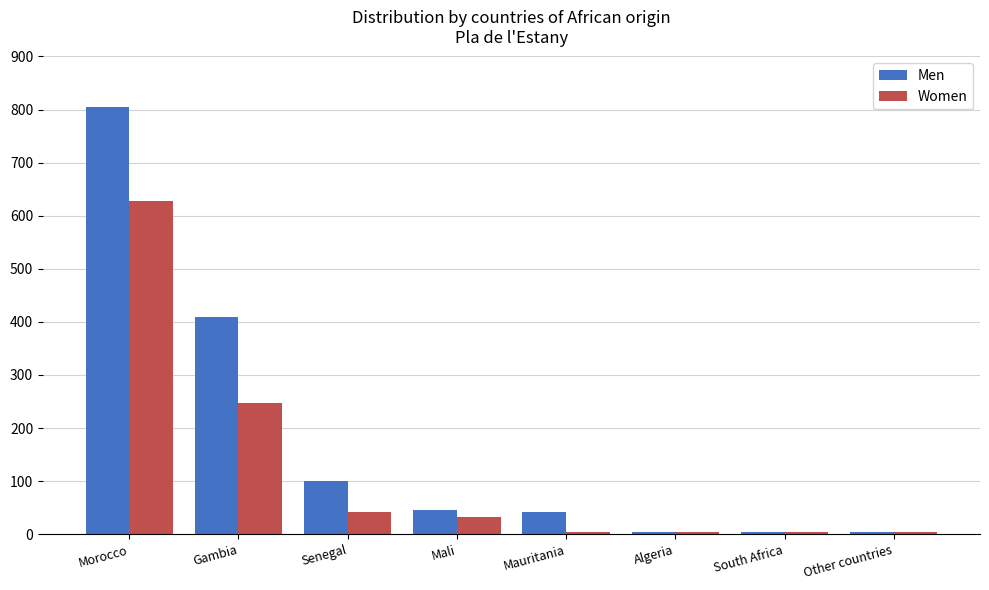

At Gambia, list the series in order from largest to smallest.

Men, Women